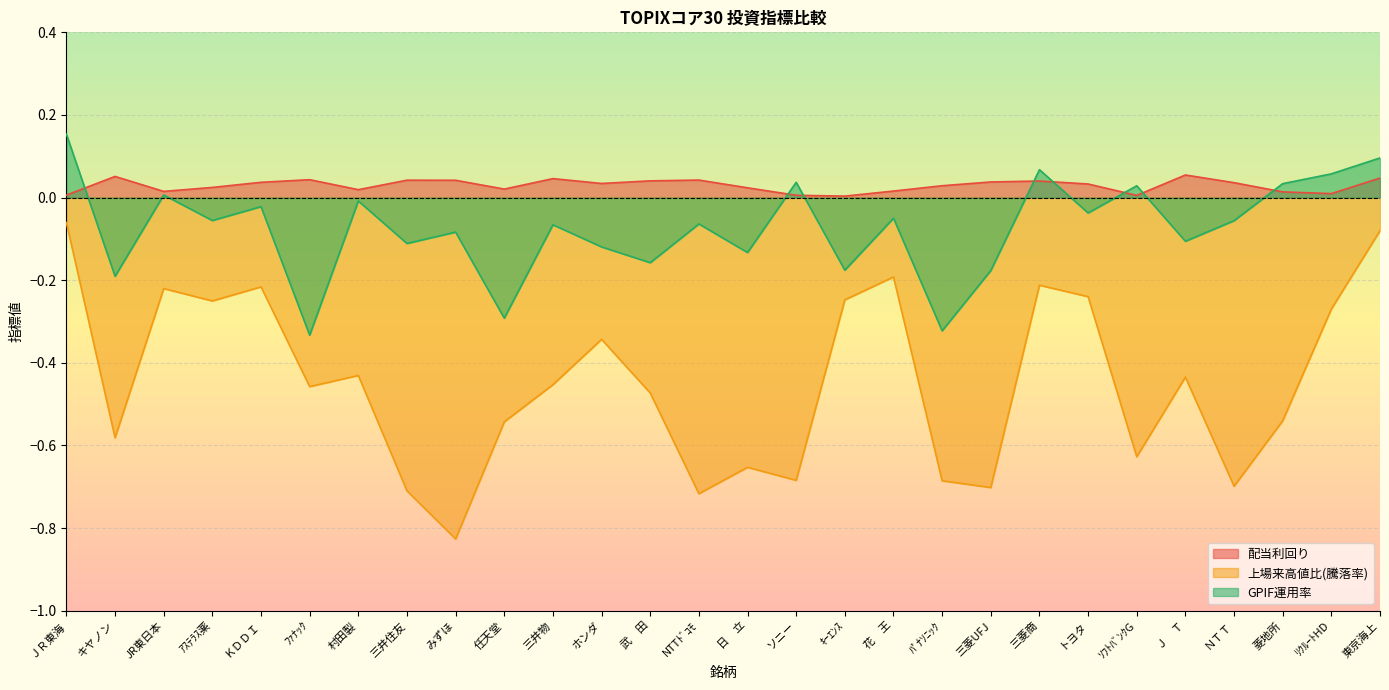

Which series has the widest spread of values?

上場来高値比(騰落率)